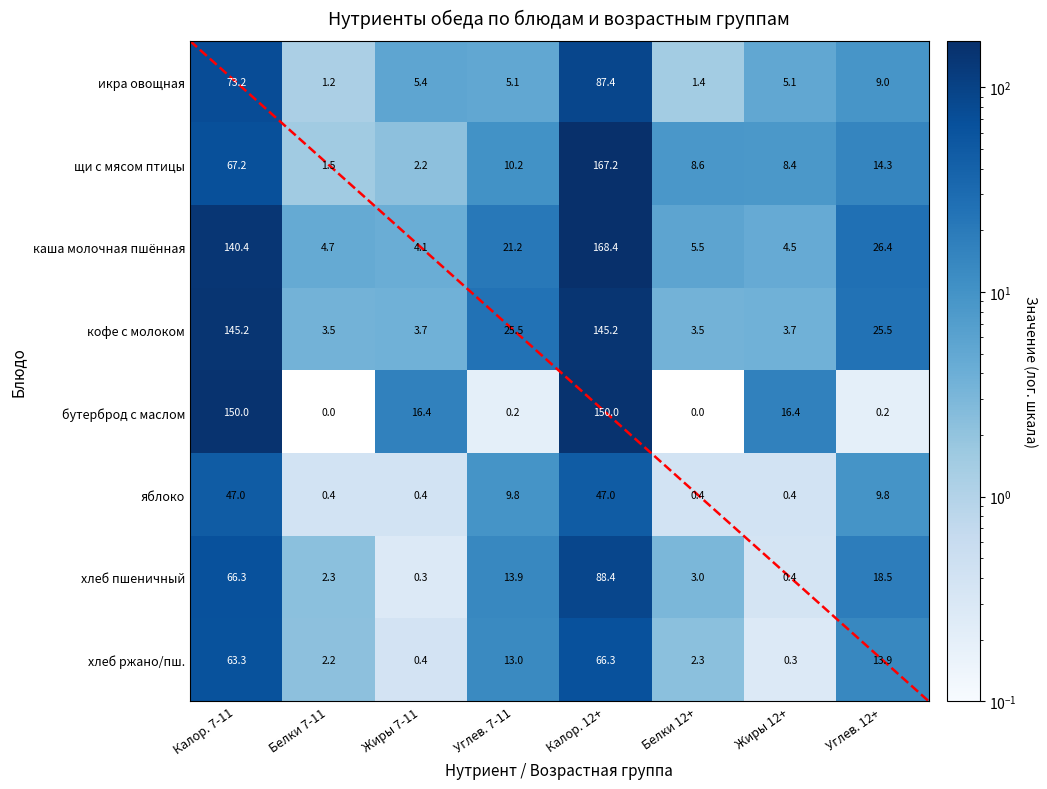

At which label is яблоко closest to 23?

Углев. 7-11